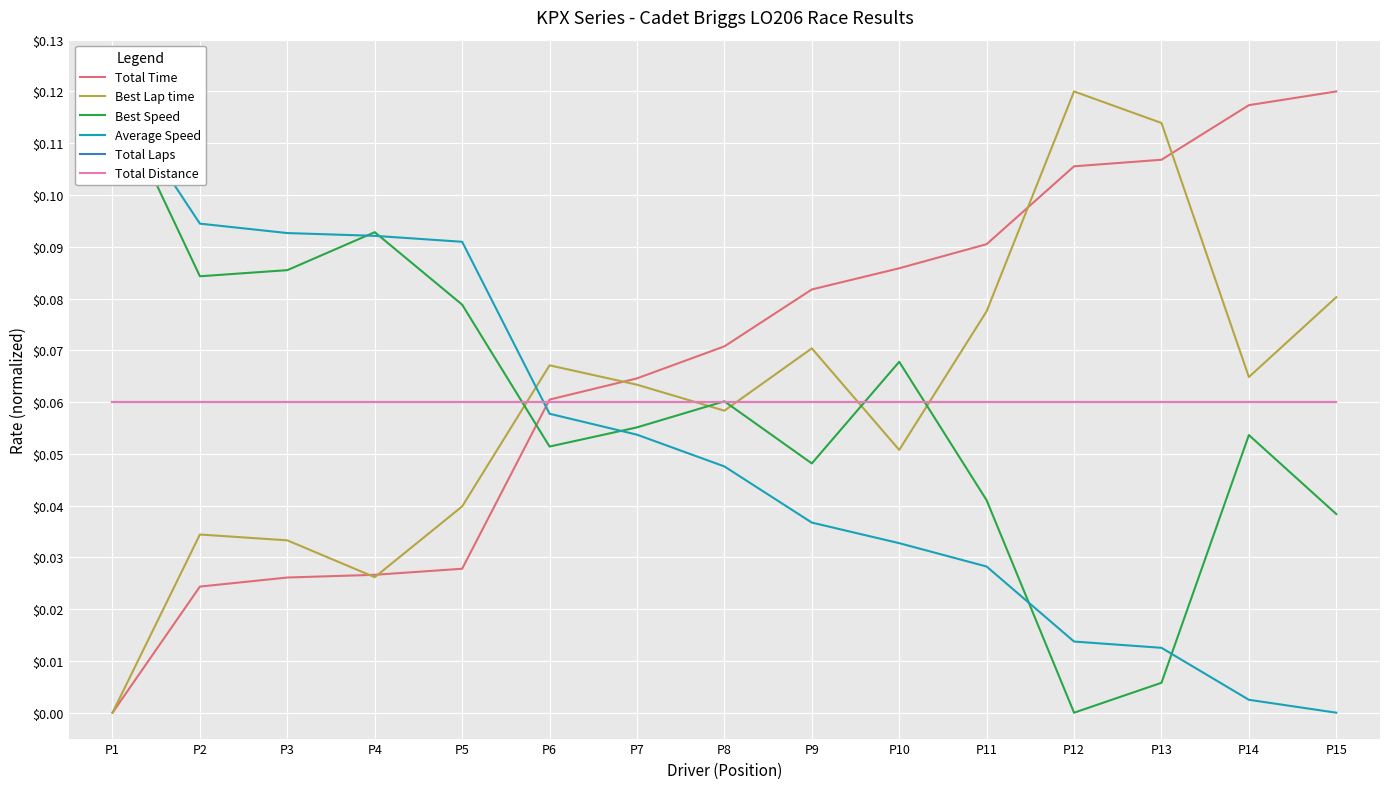

At which label does Total Laps reach its minimum?

P1